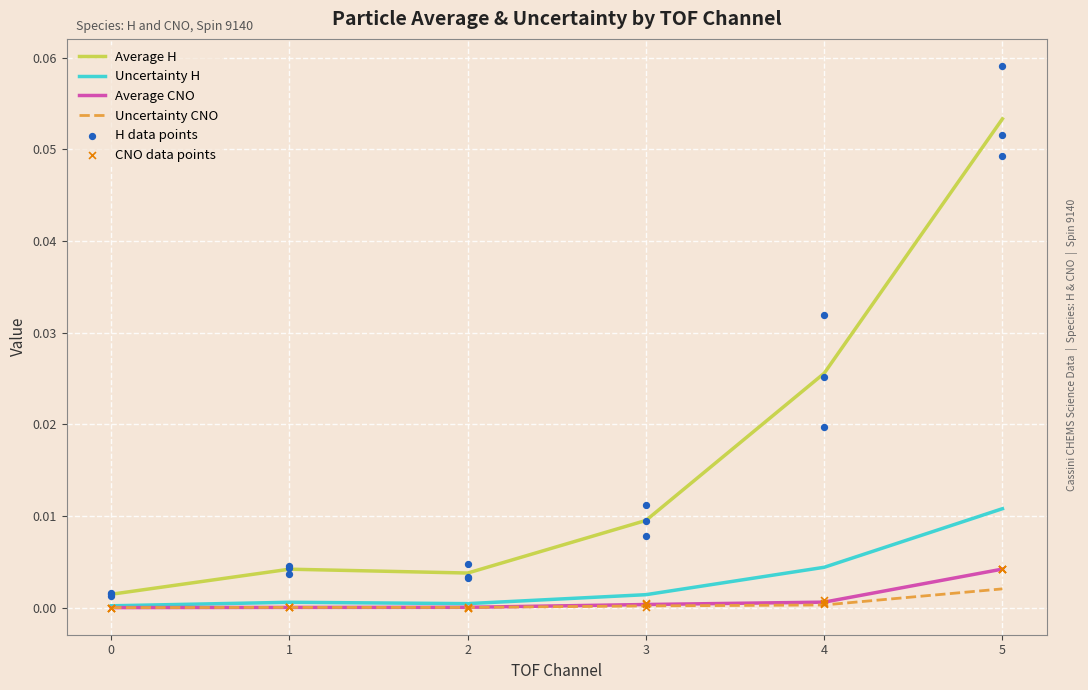

Which series contains the highest Y value?

Average H